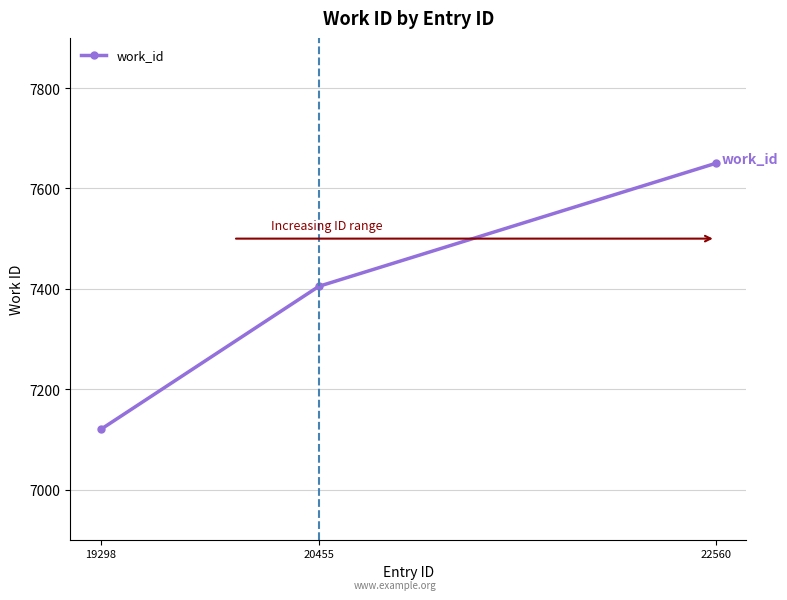

Reading left to right, extract all data points from this chart.

19298=7120	20455=7405	22560=7650